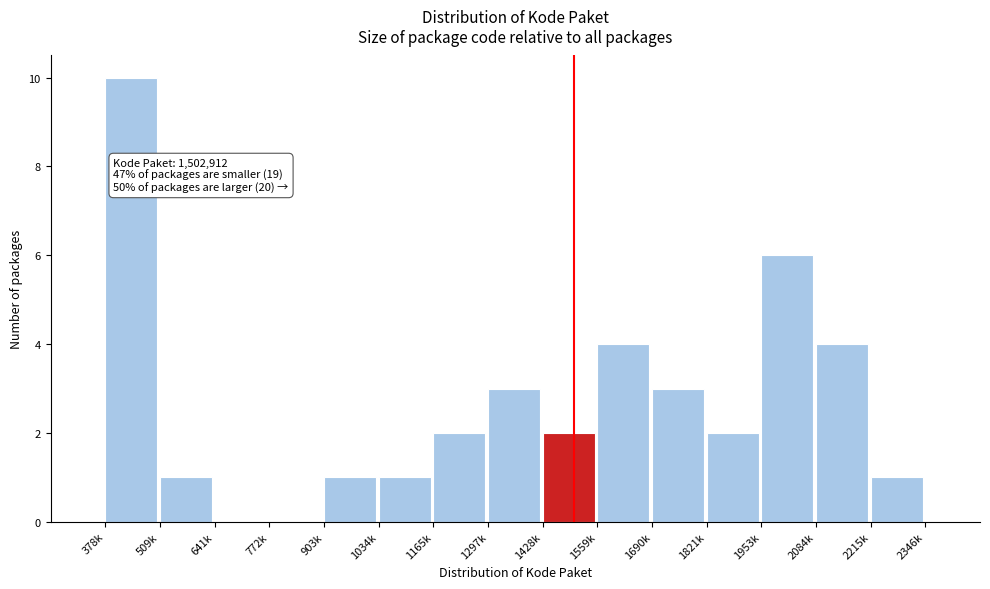

Read the value at 378k.

10